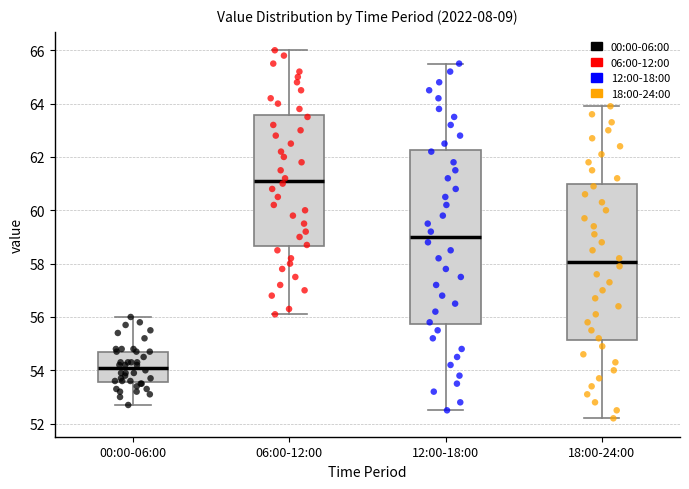

Which box's median line is the highest?

06:00-12:00